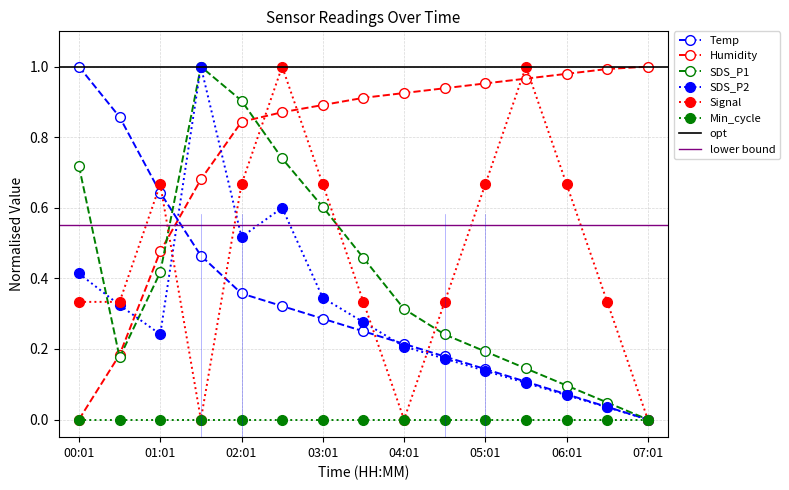

After their last crossing, which series has the higher values: SDS_P2 or Signal?

Signal